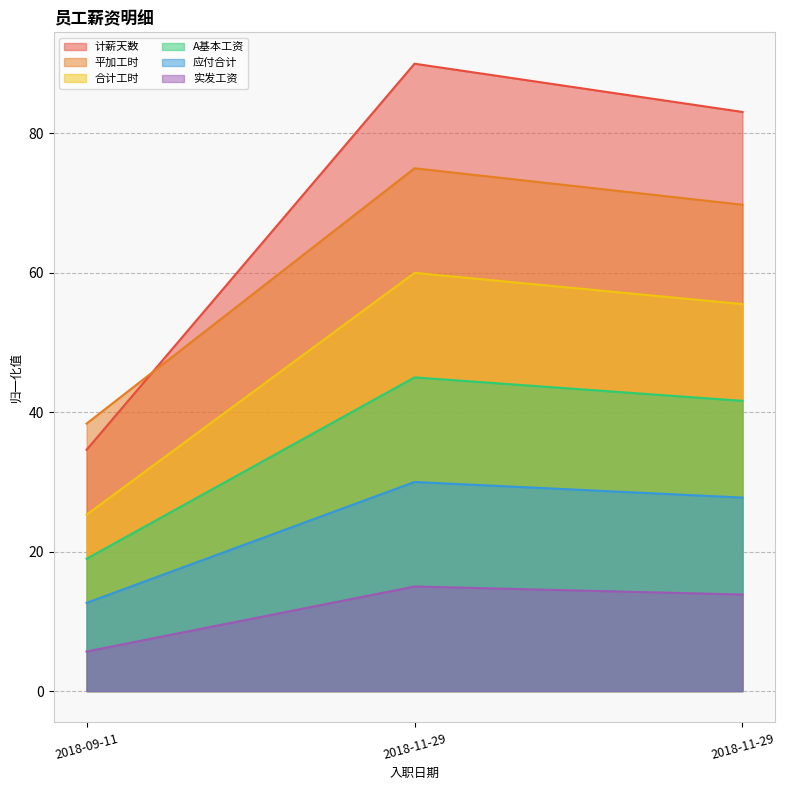

Reading right to left, what are all the values shown in this chart?

计薪天数: 2018-11-29=83.1	2018-11-29=90.0	2018-09-11=34.6
平加工时: 2018-11-29=69.8	2018-11-29=75.0	2018-09-11=38.4
合计工时: 2018-11-29=55.5	2018-11-29=60.0	2018-09-11=25.3
A基本工资: 2018-11-29=27.8	2018-11-29=30.0	2018-09-11=12.7
应付合计: 2018-11-29=41.6	2018-11-29=45.0	2018-09-11=19.0
实发工资: 2018-11-29=13.8	2018-11-29=15.0	2018-09-11=5.7